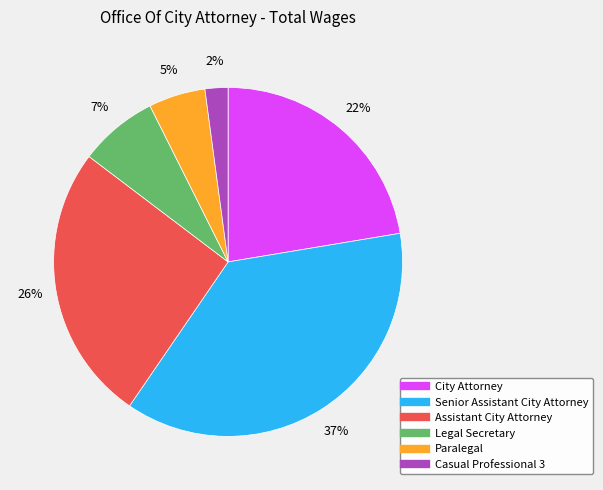

Approximately how many times larger is the value at Legal Secretary compared to Paralegal?

1.4